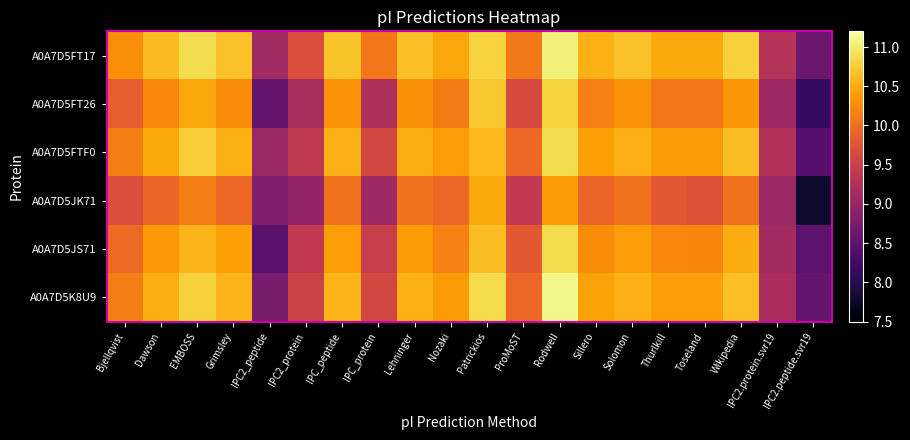

What is the greatest value displayed?

11.1